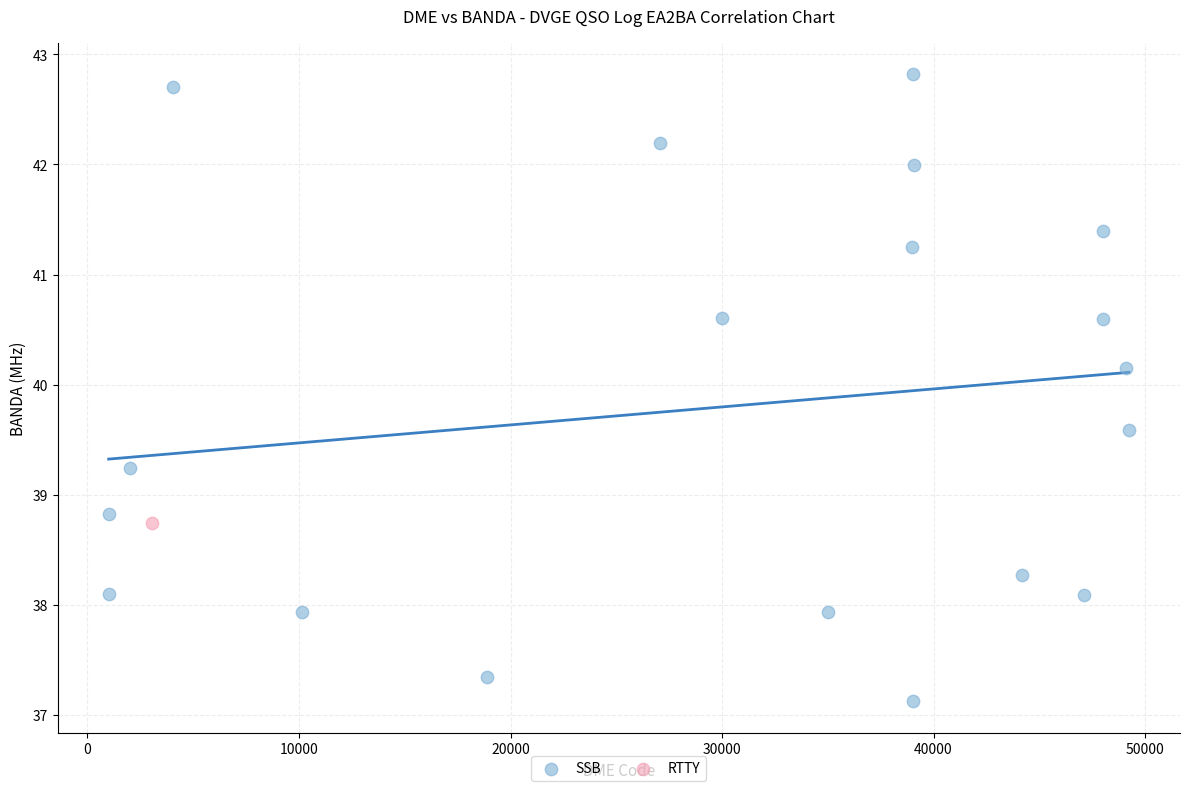

What are all the series names shown in the legend?

SSB, RTTY